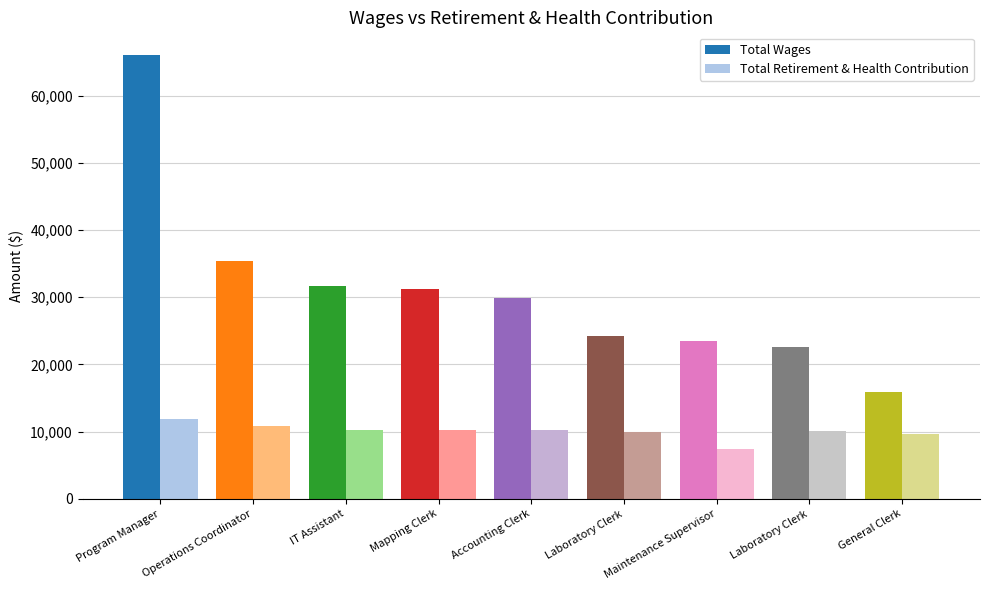

What is the difference between the maximum and minimum values in the Total Retirement & Health Contribution series?

4427